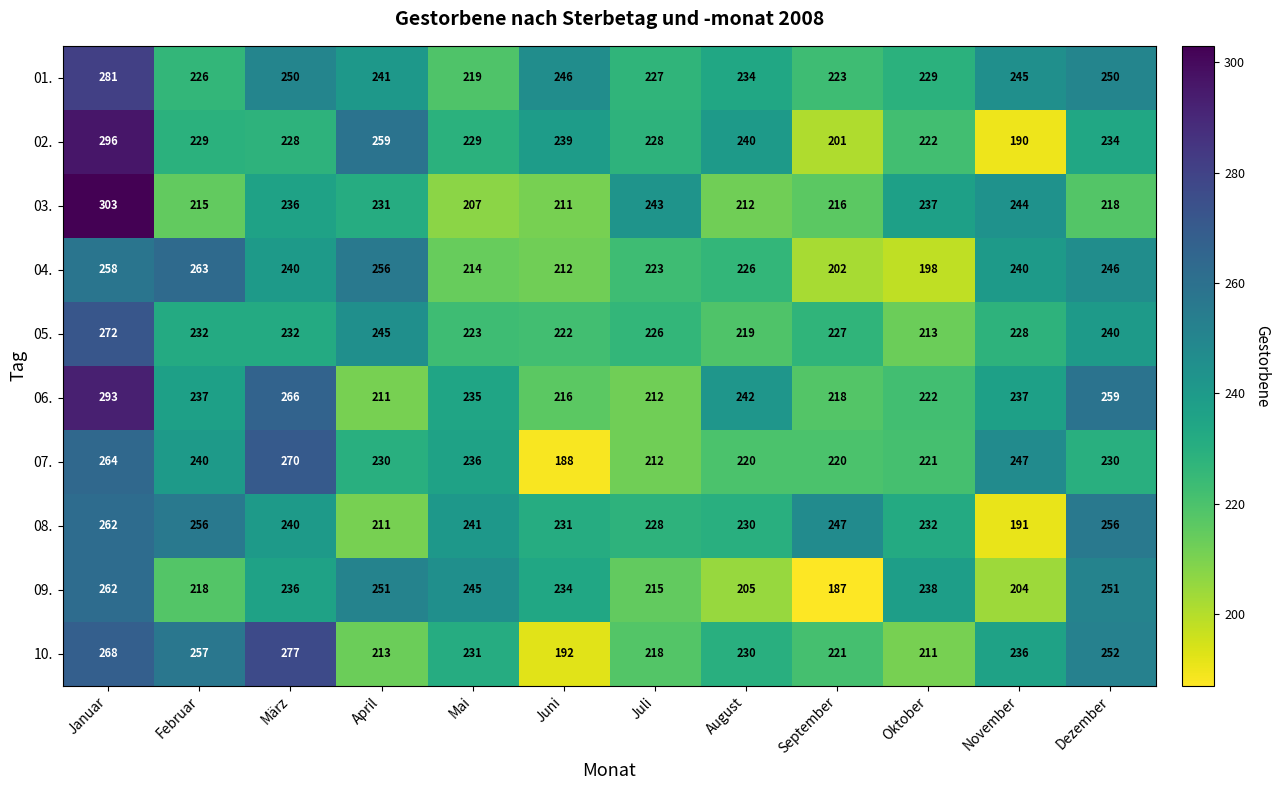

Which series has the largest total across all categories?

01.